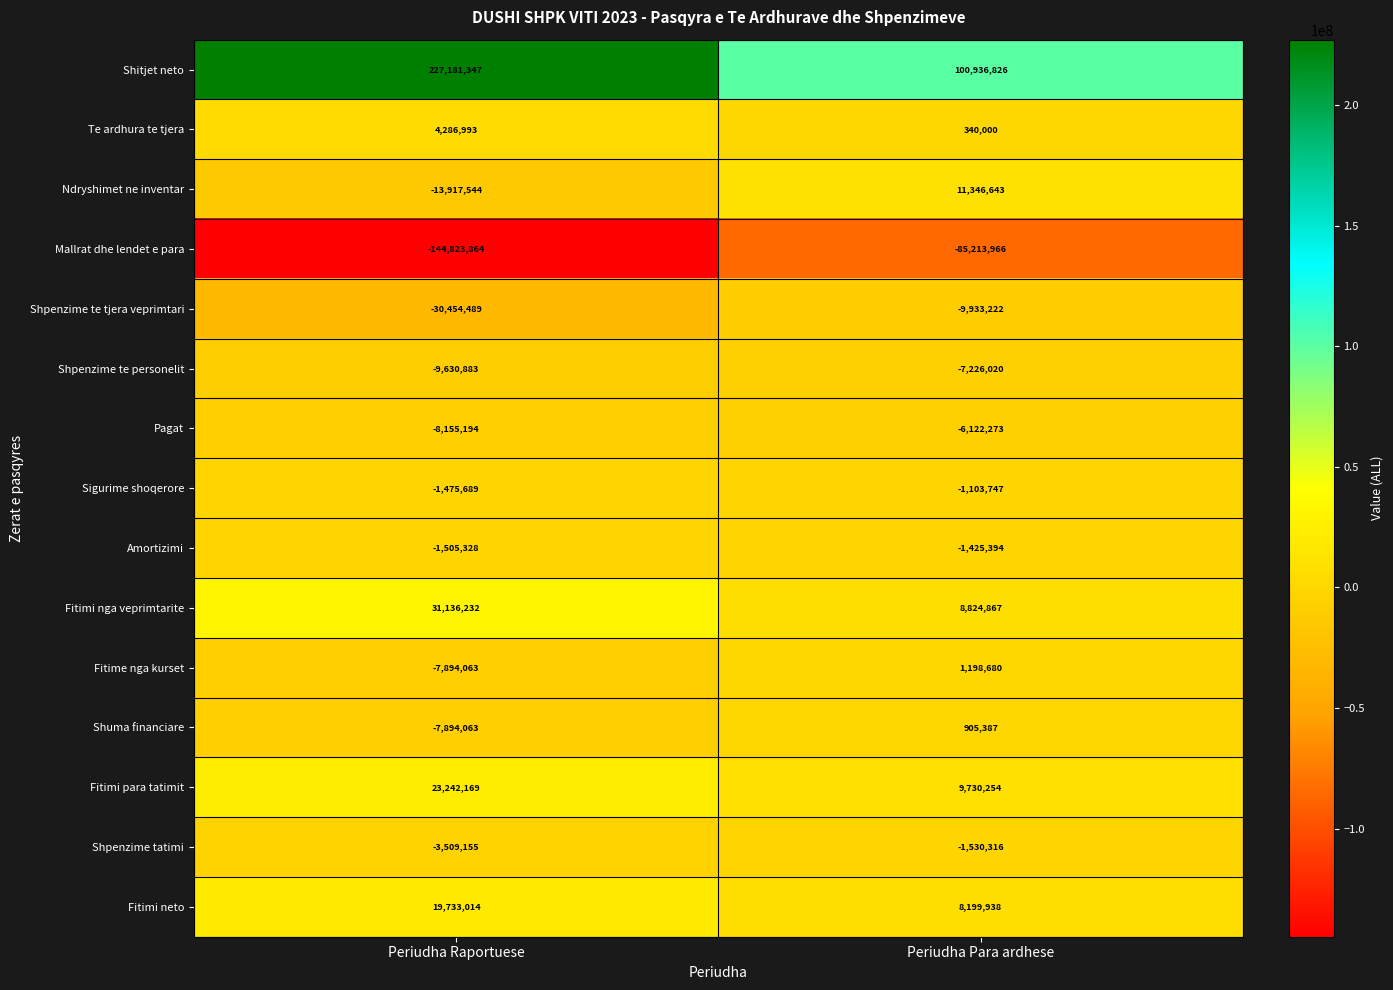

At which category is the sum across all series the highest?

Periudha Raportuese